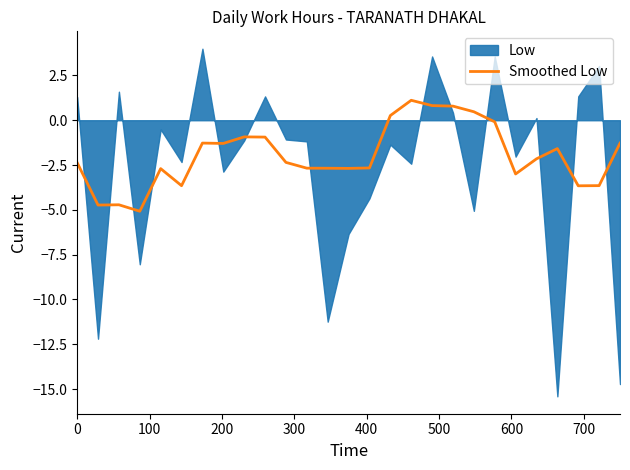

What is the maximum value for Smoothed Low?

1.1